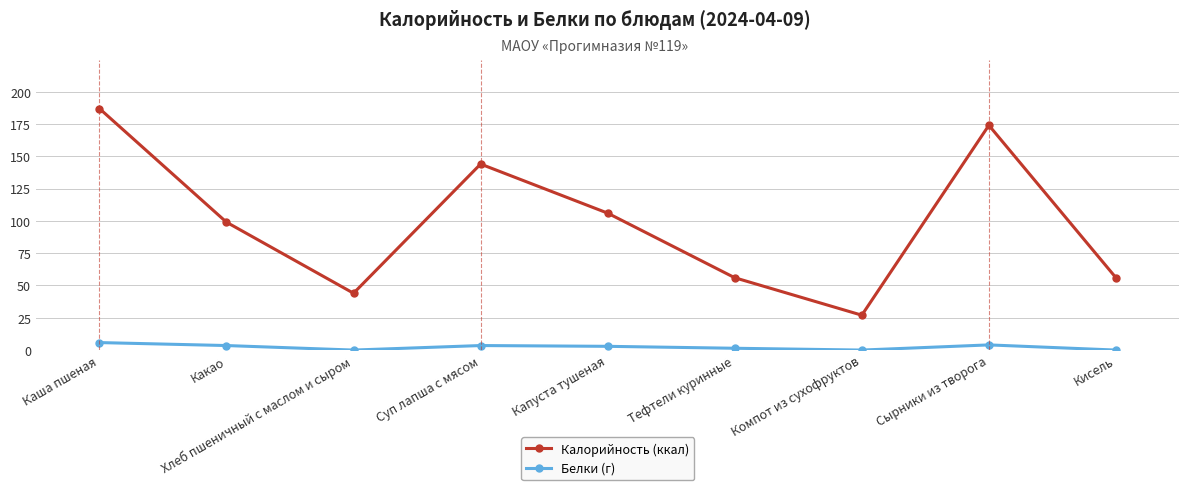

The value of Белки (г) at Каша пшеная is 5.8. True or false?

True